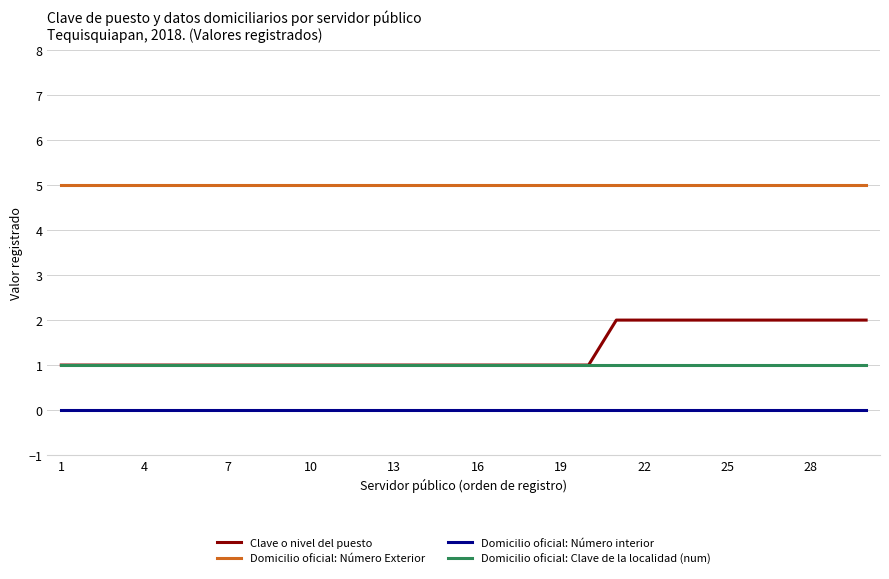

List the series in order of their peak value, highest first.

Domicilio oficial: Número Exterior, Clave o nivel del puesto, Domicilio oficial: Clave de la localidad (num), Domicilio oficial: Número interior